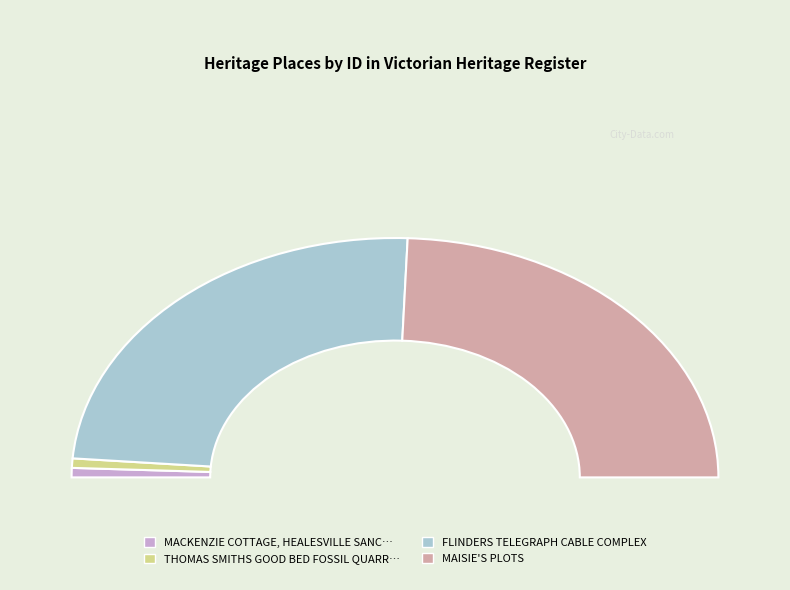

Count the number of slices in the pie.

4